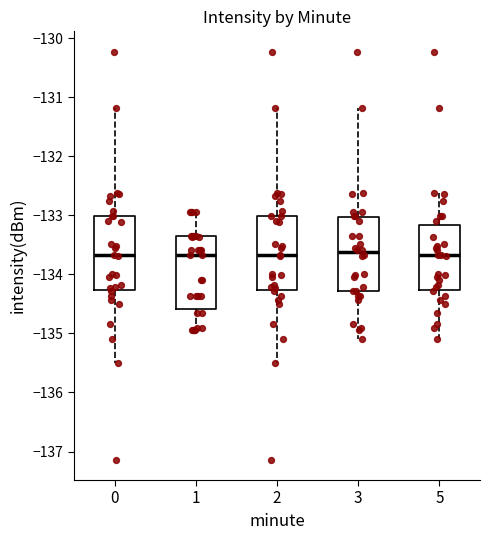

Reading left to right, transcribe this box plot: for each box, give where its median line is, the range the box spans, and where its two whiskers end, as read against the y-axis. The values are not printed on the chart, so give them approximately, as read against the axis.

0: median -133.7, box -134.3 to -133.0, whiskers -135.5 to -131.2
1: median -133.7, box -134.6 to -133.4, whiskers -134.9 to -132.9
2: median -133.7, box -134.3 to -133.0, whiskers -135.5 to -131.2
3: median -133.6, box -134.3 to -133.0, whiskers -135.1 to -131.2
5: median -133.7, box -134.3 to -133.2, whiskers -135.1 to -132.6